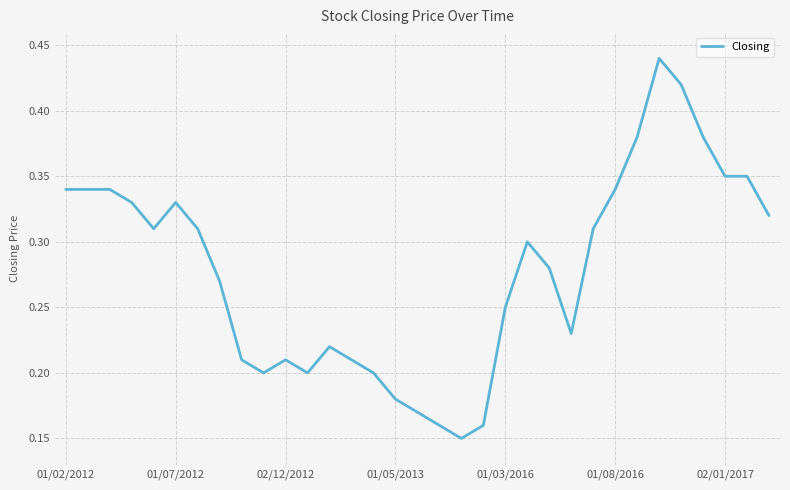

Does the chart have visible grid lines?

Yes